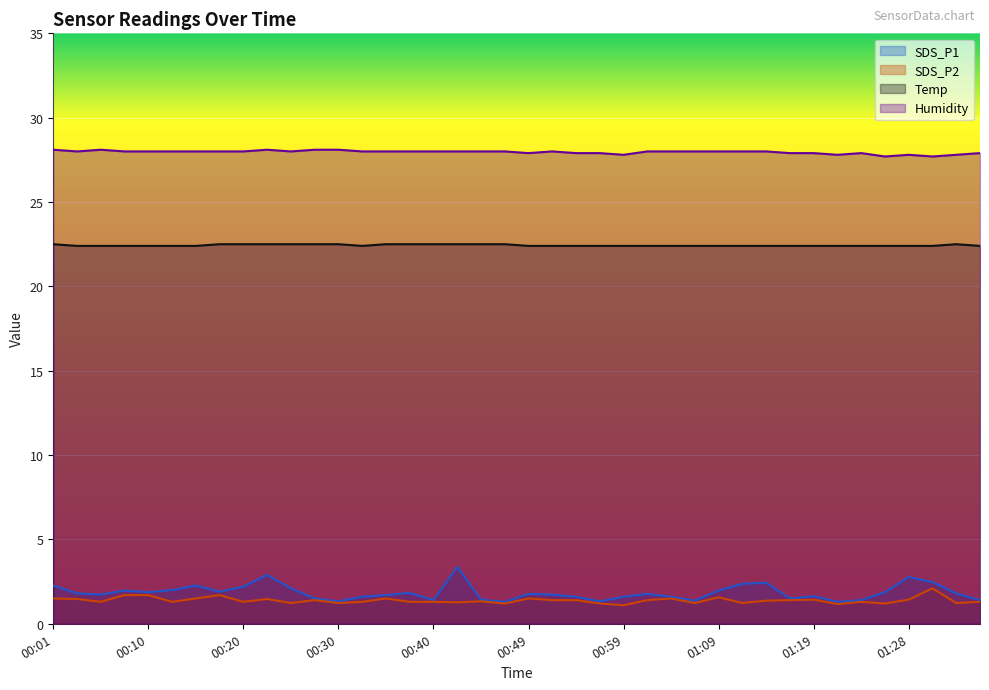

The value of SDS_P1 at 00:03 is 2.9. True or false?

False